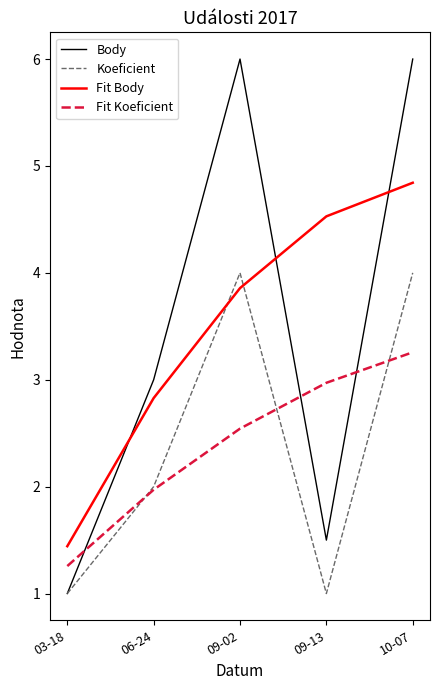

Is it true that Koeficient equals 4.0 at 10-07?

True